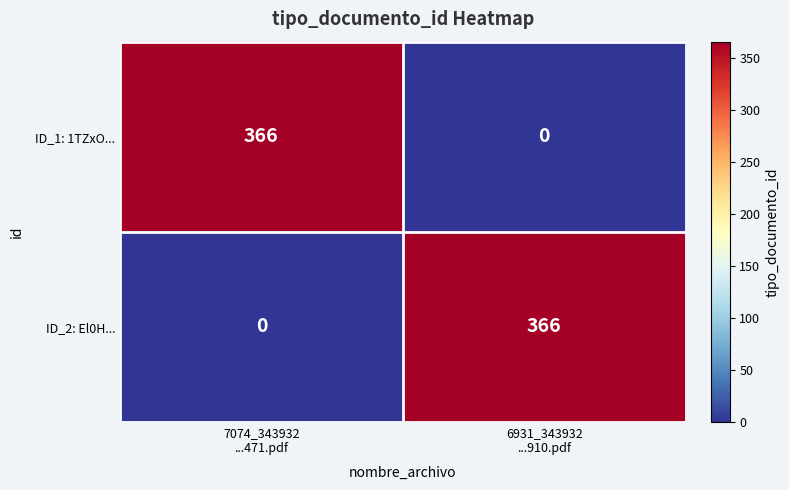

What is the greatest value displayed?

366